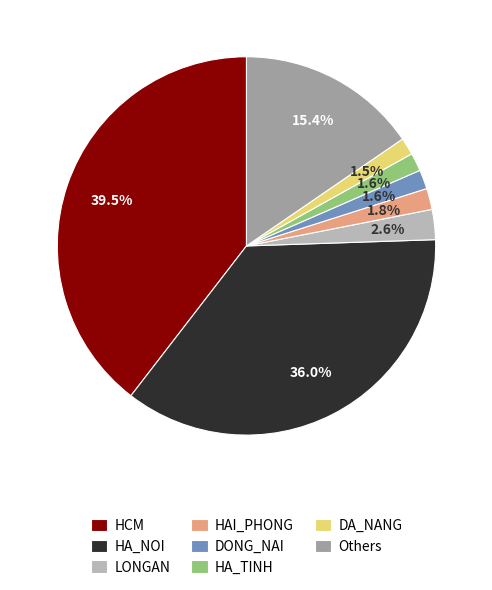

Count the number of slices in the pie.

8